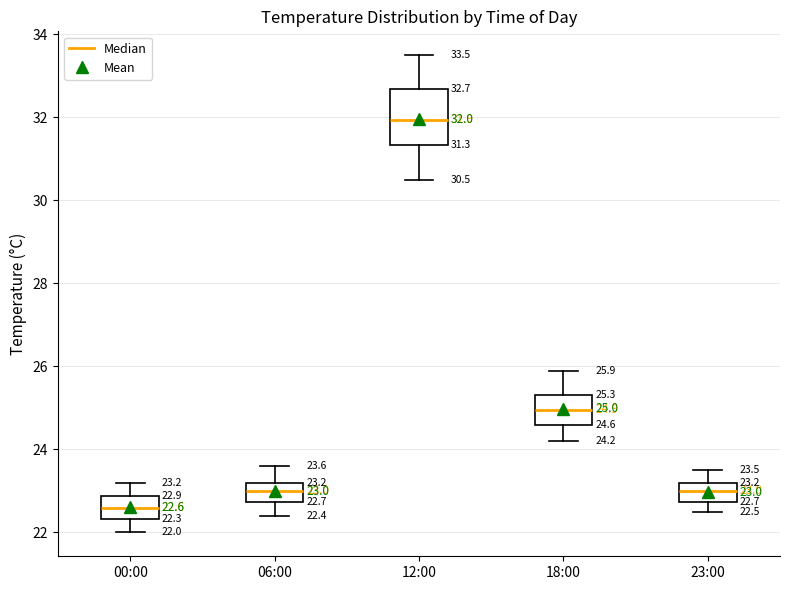

Comparing the boxes themselves (not the whiskers), which one is the tallest?

12:00